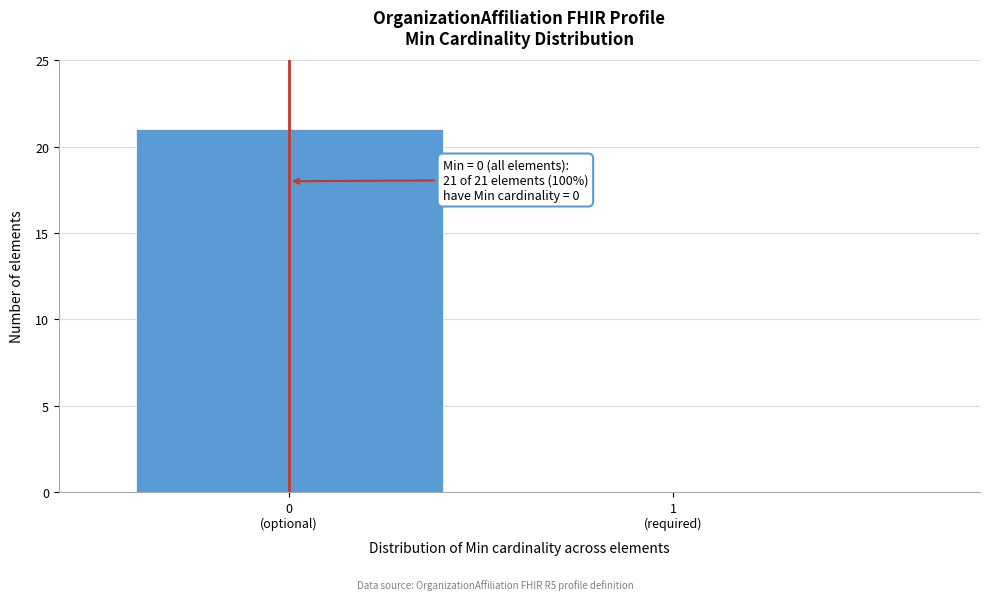

What is the sum of all values?

21